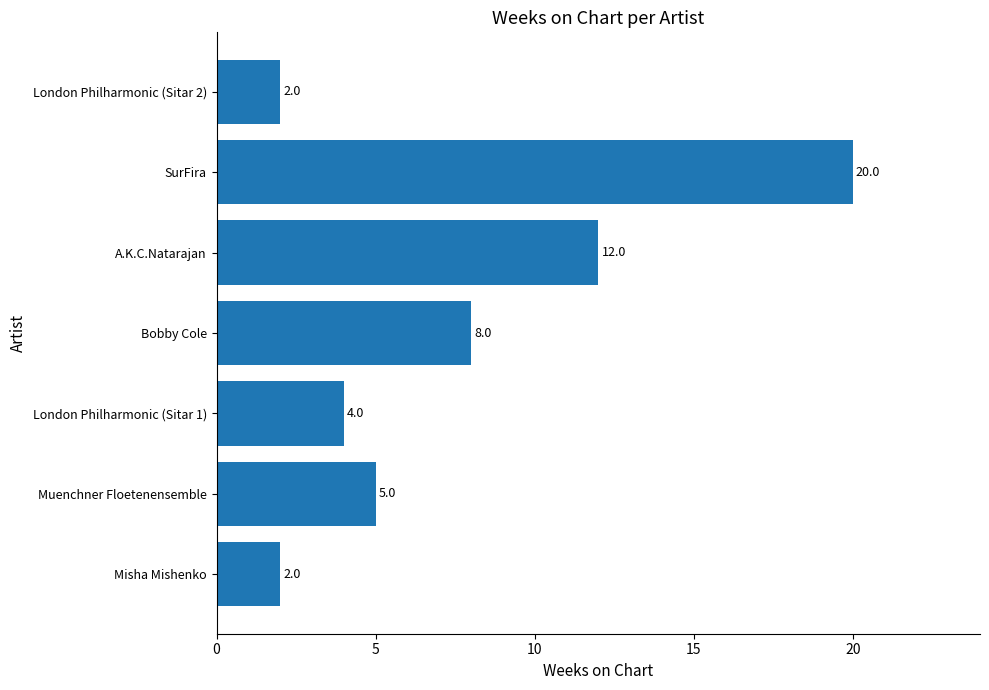

Where is the data nearest to the value 11?

A.K.C.Natarajan